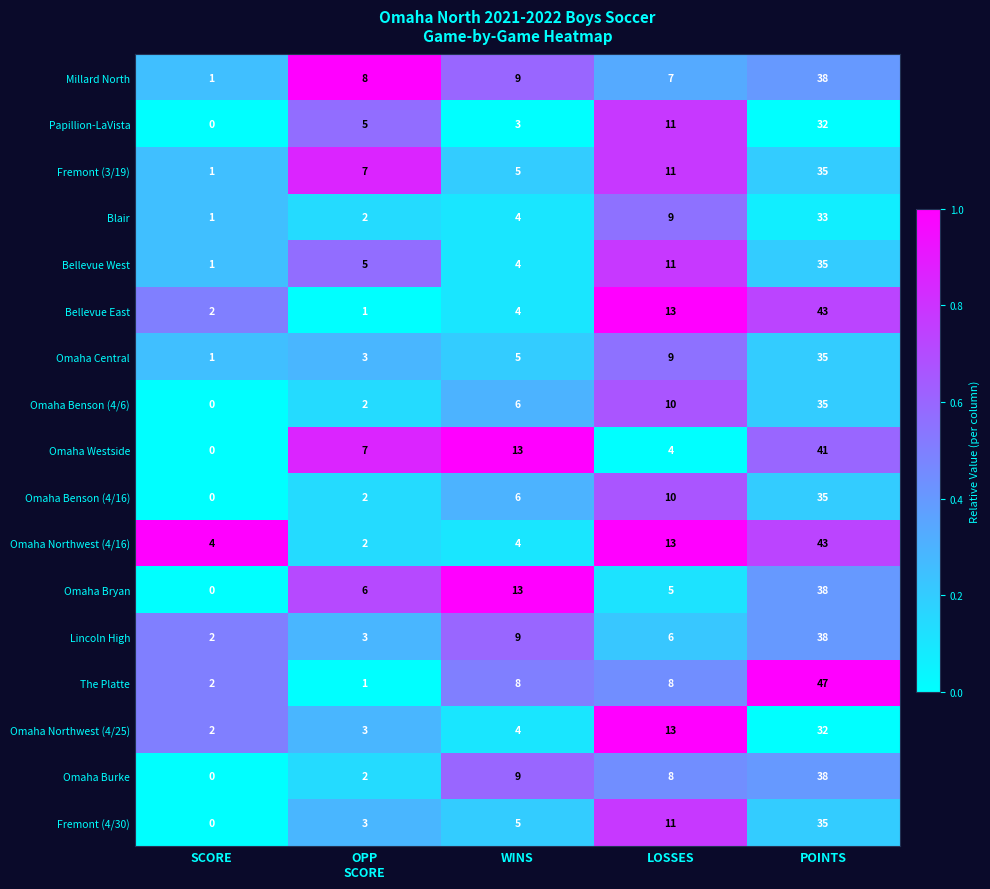

What is the greatest value displayed?

47